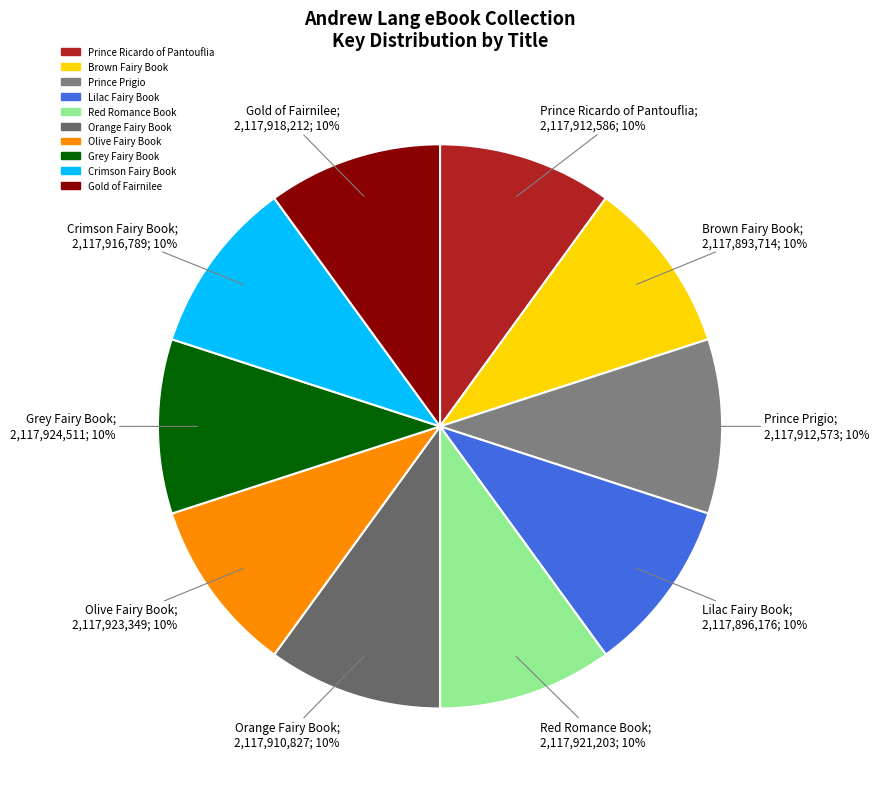

Which category has the biggest portion of the pie?

Grey Fairy Book